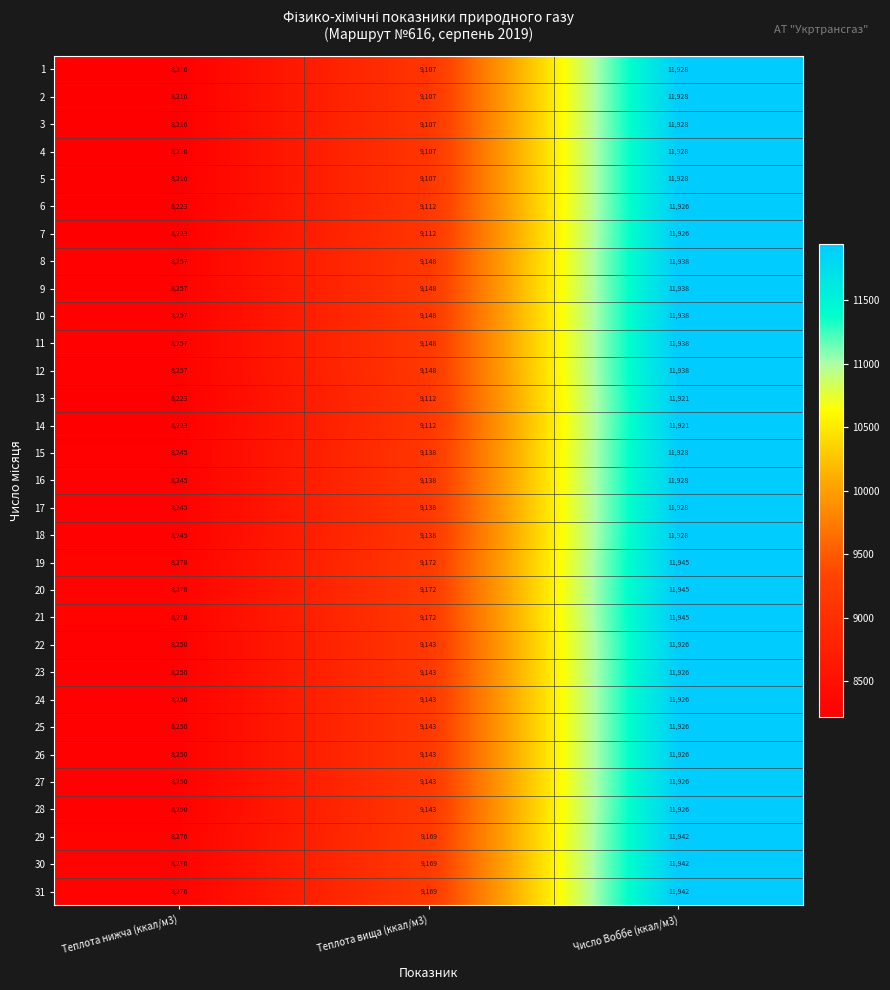

How many distinct data groups are displayed?

31